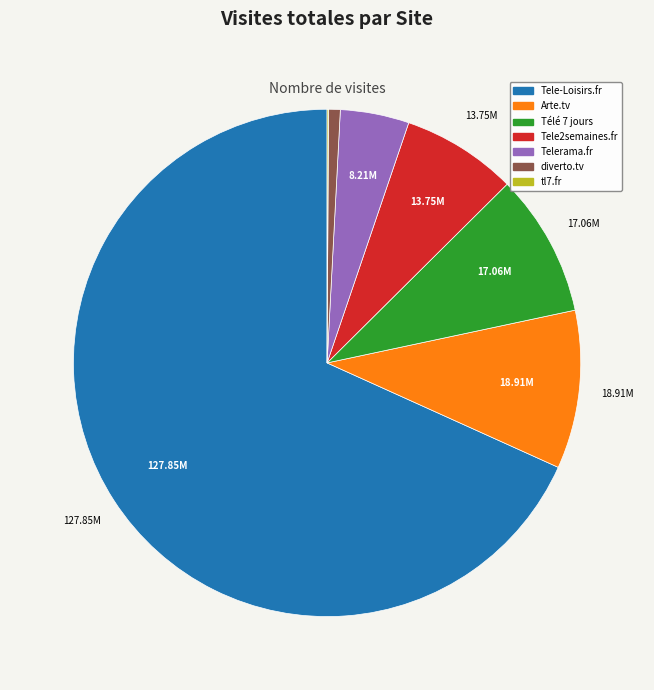

Is the sum of Tele-Loisirs.fr and Télé 7 jours greater than half?

Yes